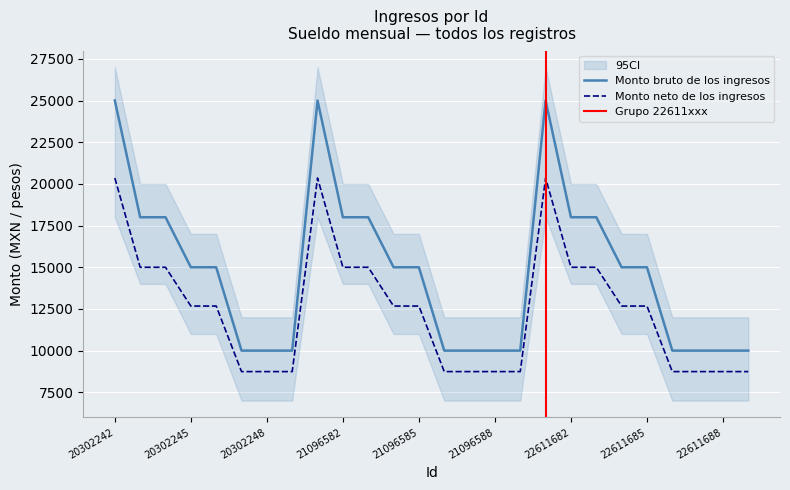

Count the Monto bruto de los ingresos values in the range 10000 to 18000.

23